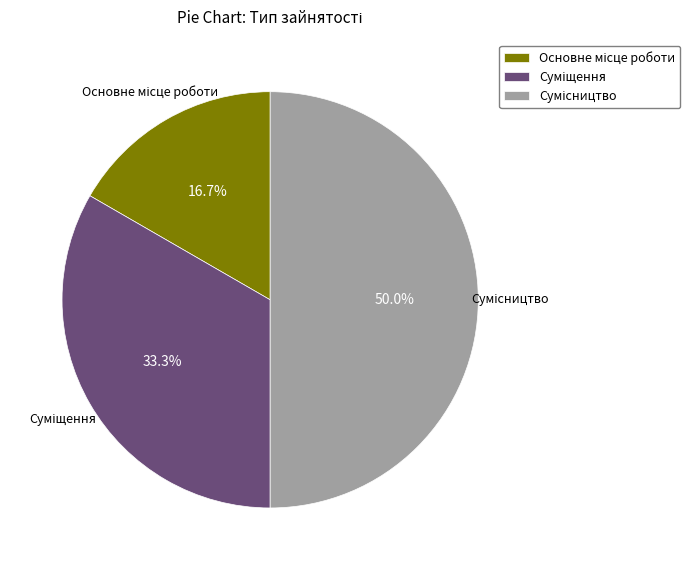

What is the total percentage of Суміщення and Основне місце роботи?

50.0%